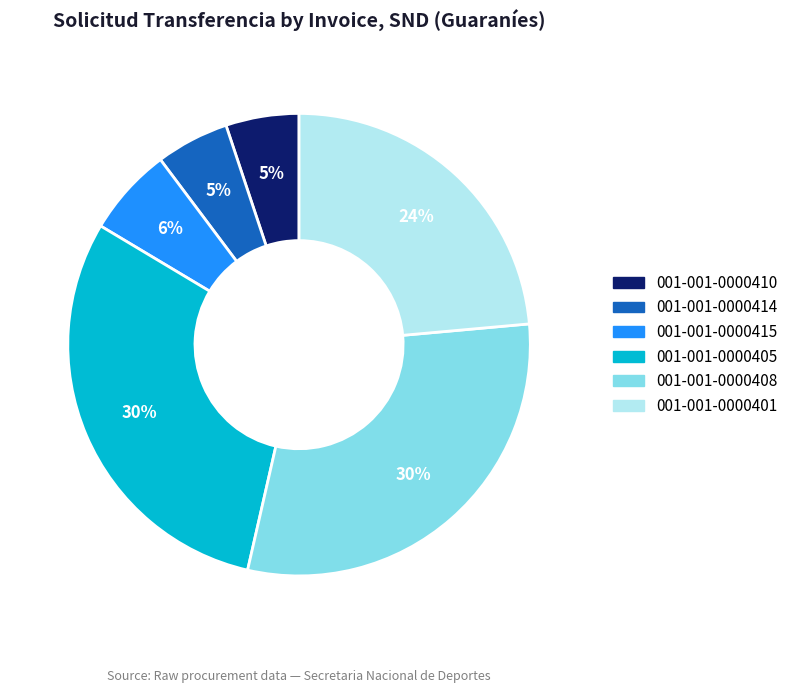

Is 001-001-0000401 the majority of the pie?

No